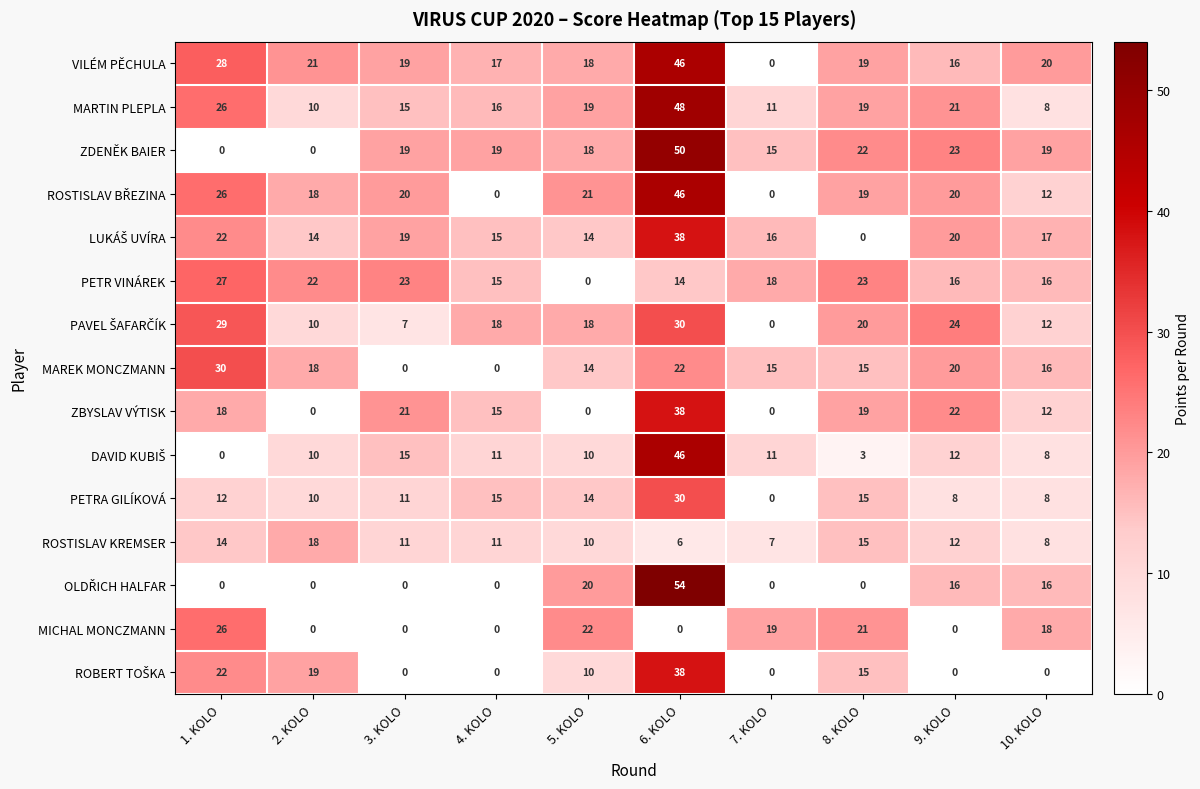

How many distinct data groups are displayed?

15